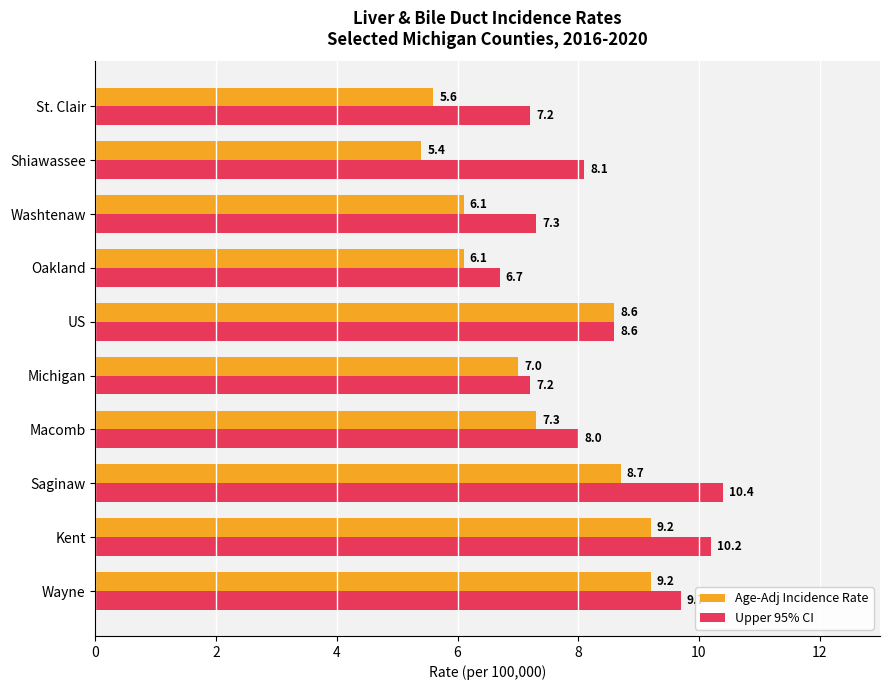

Is the value of Age-Adj Incidence Rate at St. Clair greater than the value of Upper 95% CI at Michigan?

No